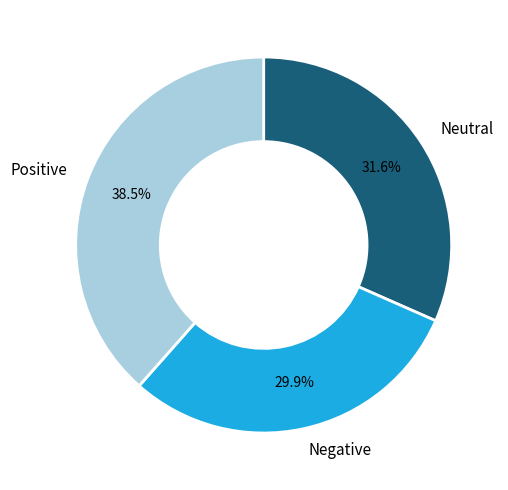

Approximately how many times larger is the value at Neutral compared to Negative?

1.1